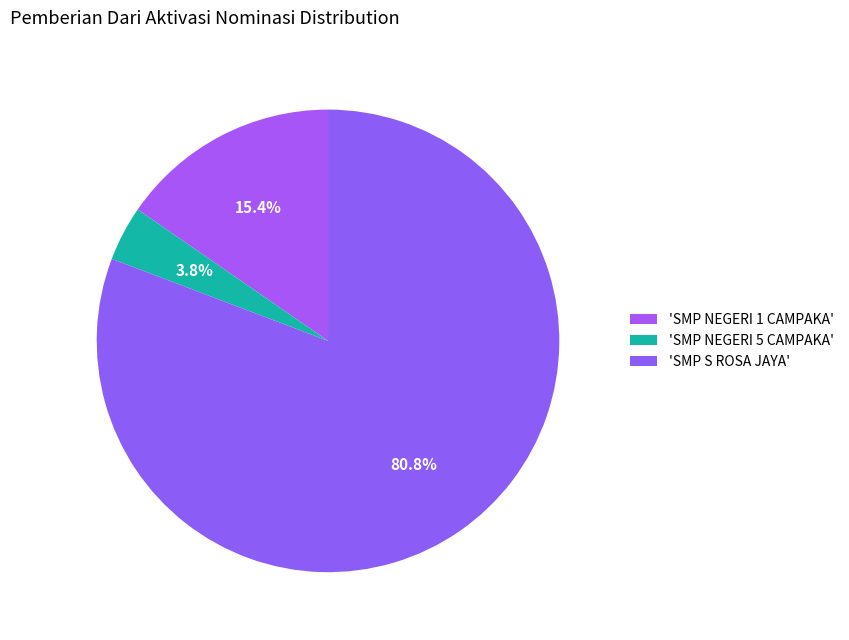

How many slices are in this pie chart?

3